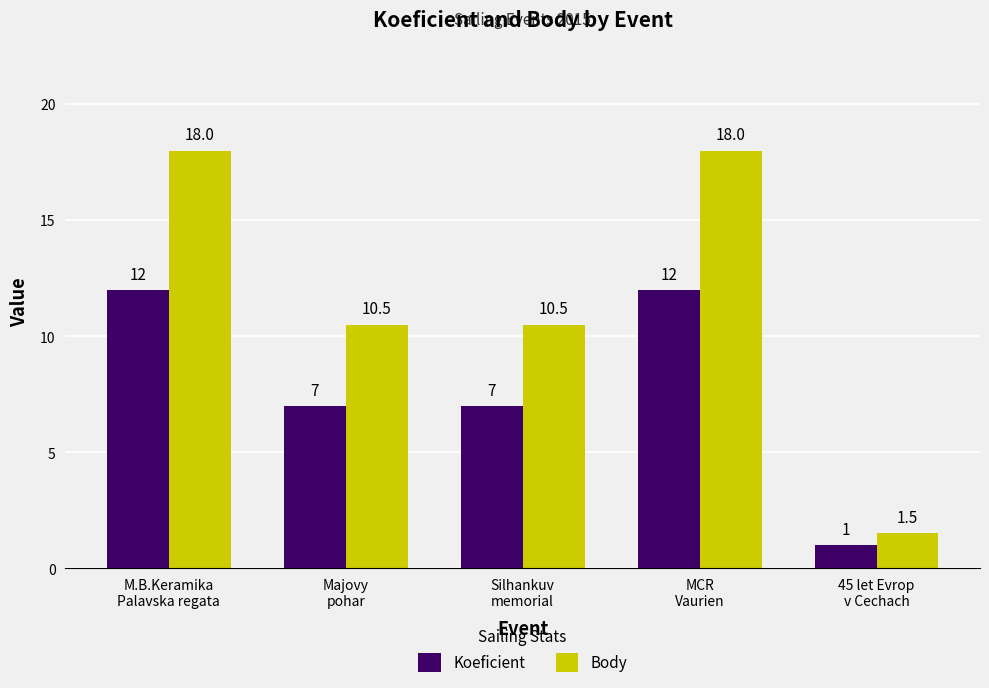

What is the lowest value of the Body series?

1.5